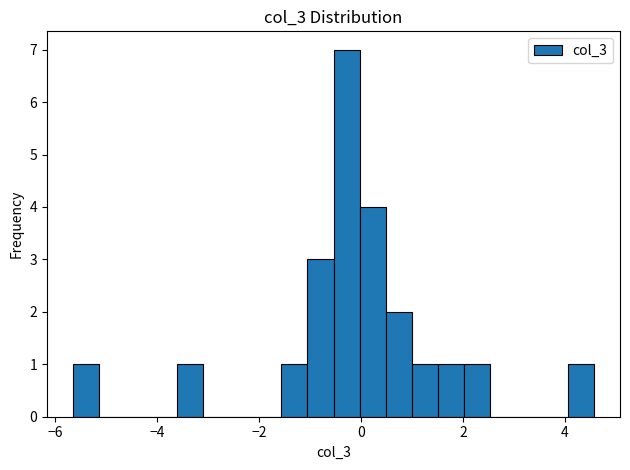

Around what value on the x-axis is the tallest bar? Give the approximate position of its centre, as read against the axis.

-0.2